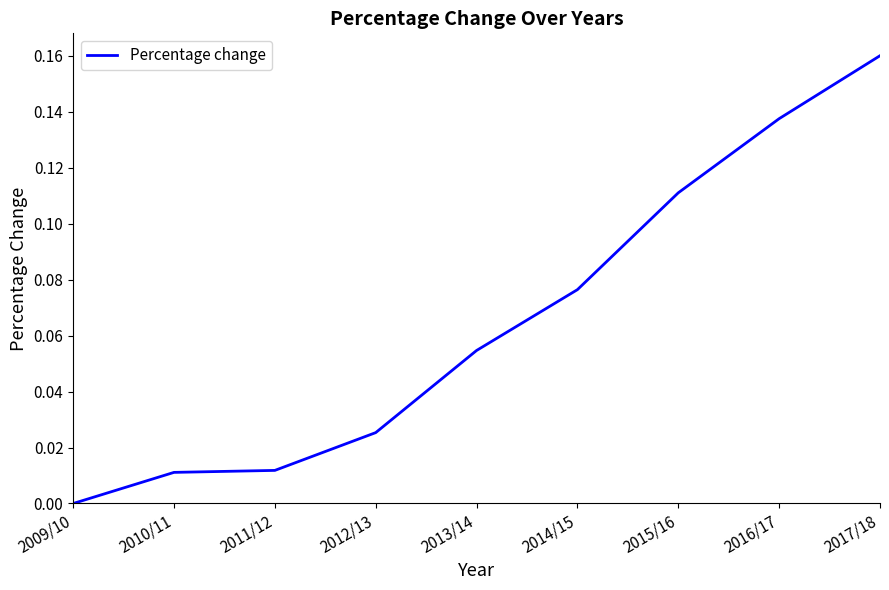

What position from the right is 2016/17?

2